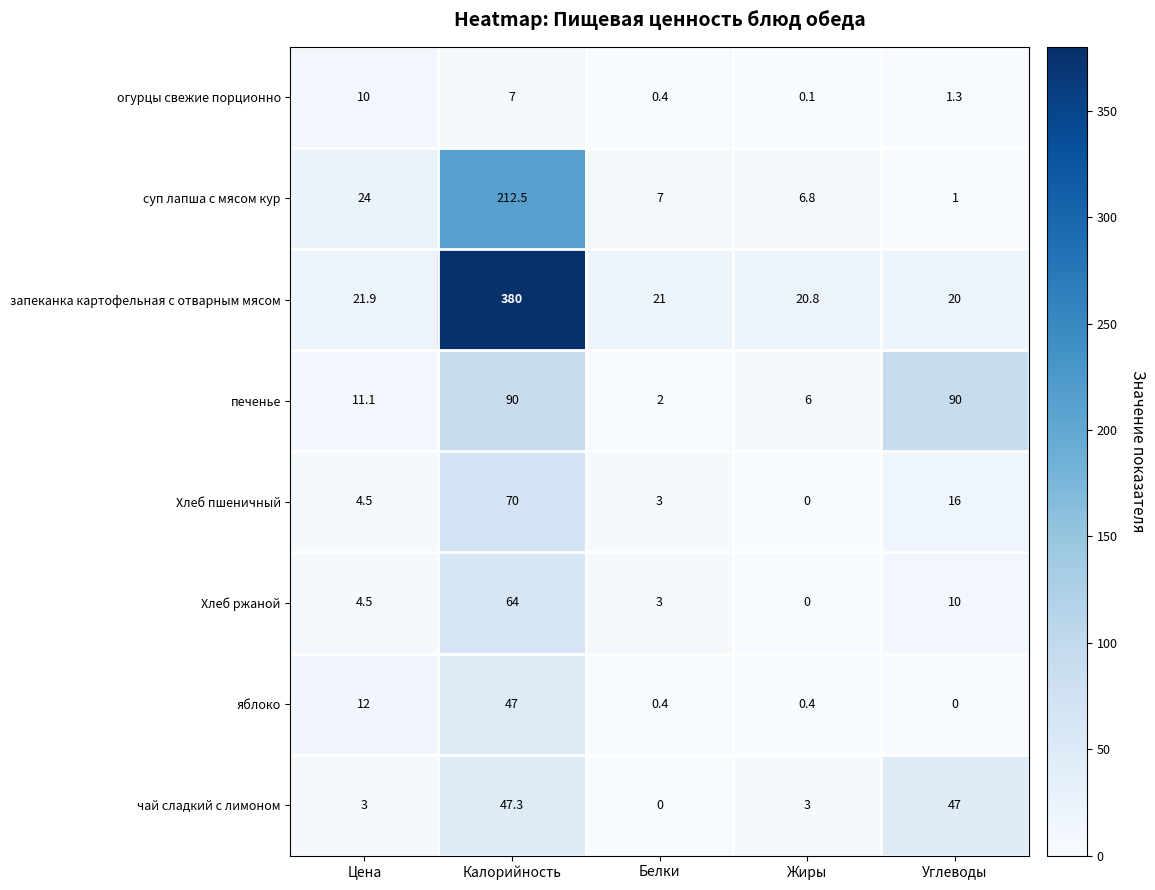

Which category has the highest value across all series?

Калорийность